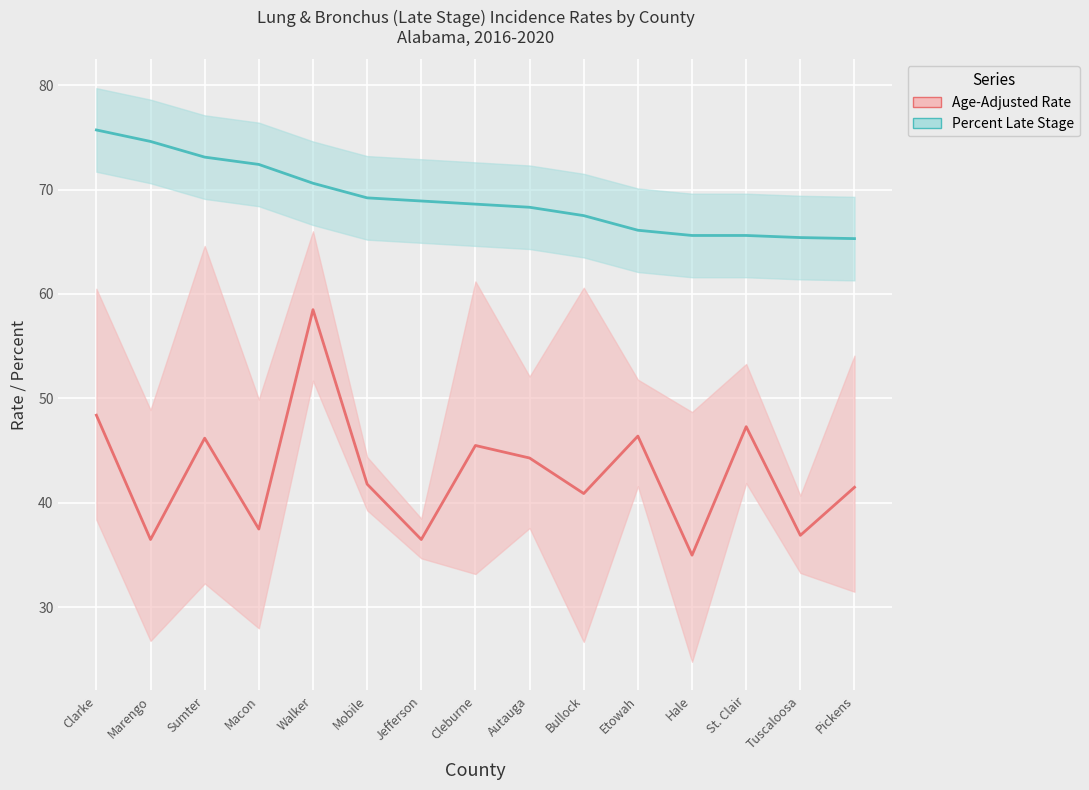

True or false: Age-Adjusted Rate and Percent Late Stage intersect in this chart.

False